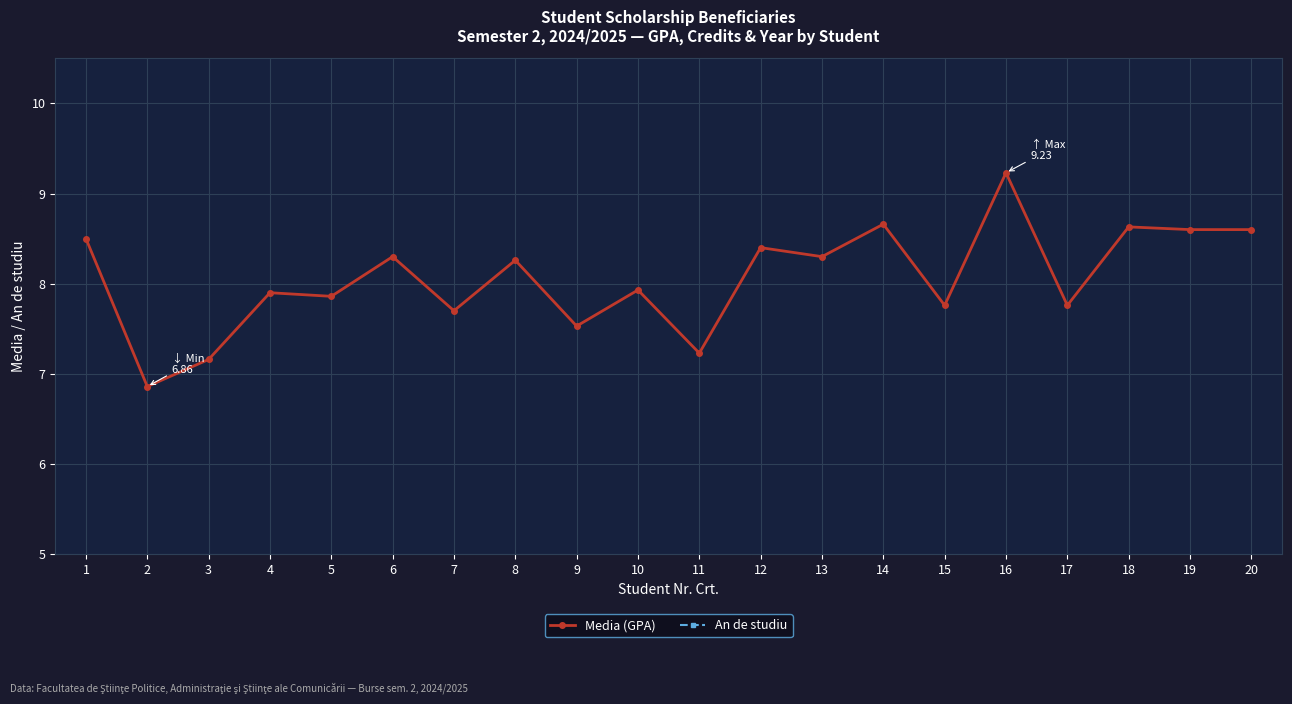

How many values in the Media (GPA) series are below 8?

10